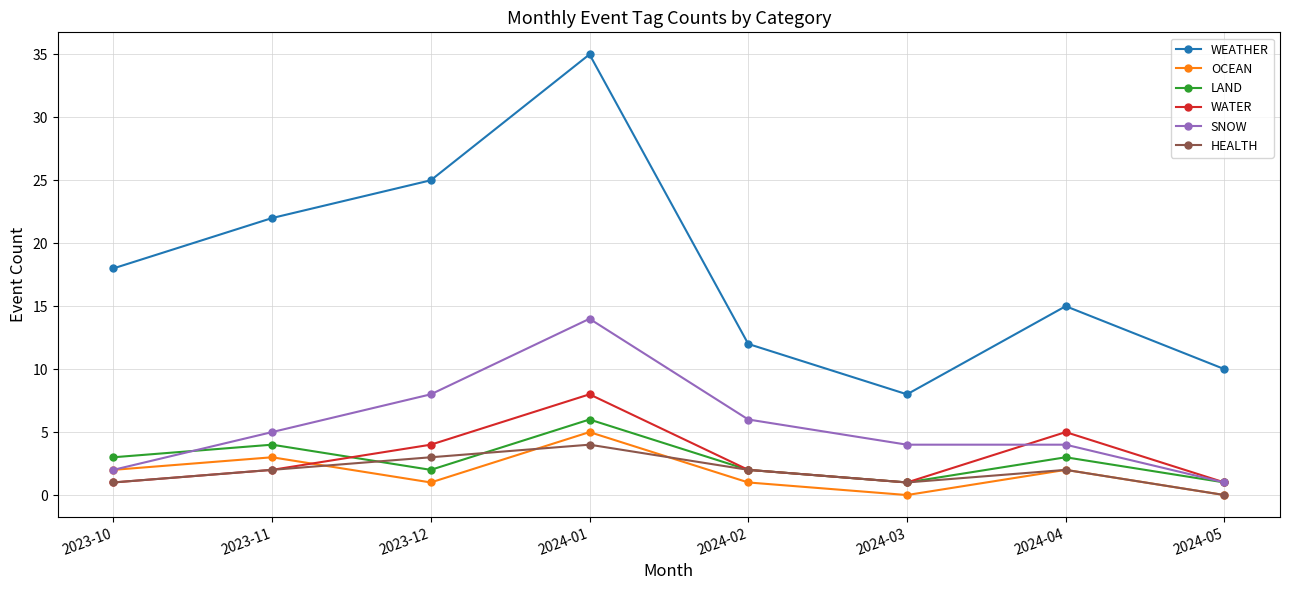

Which series has the largest range (max minus min)?

WEATHER